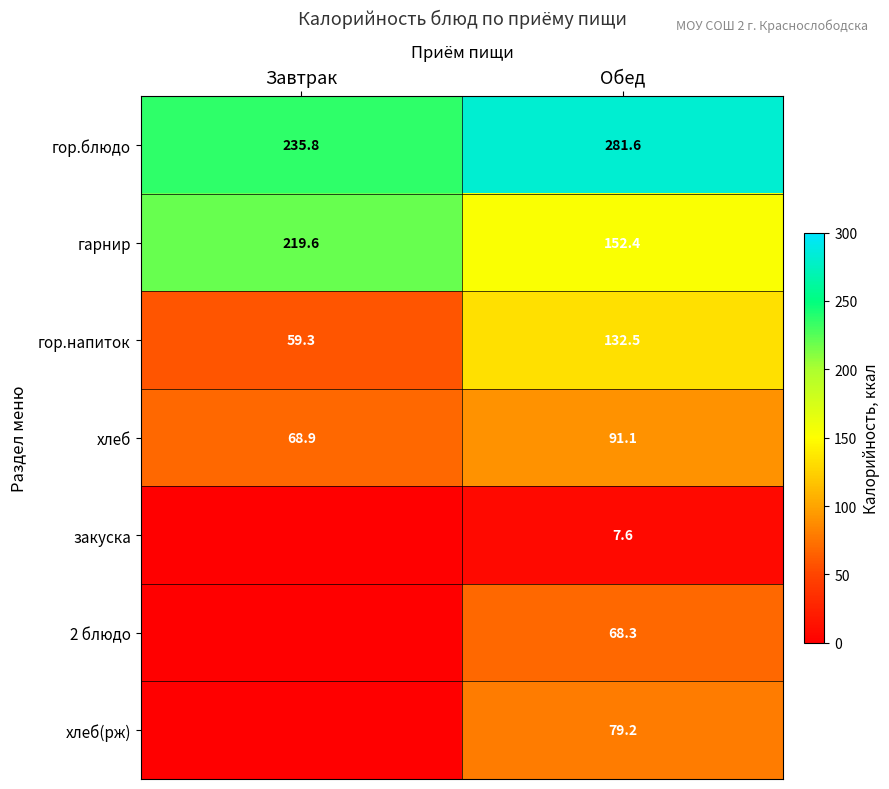

What is the average value of the хлеб series?

80.0